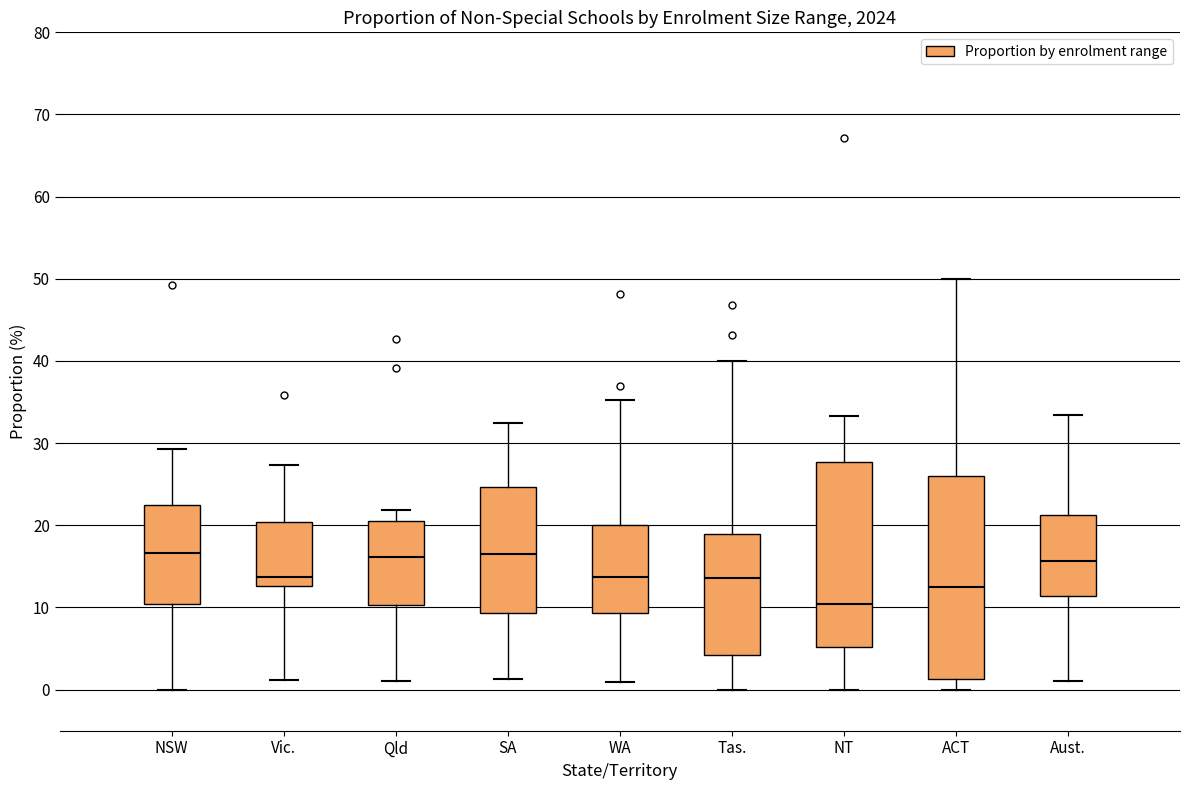

Comparing the boxes themselves (not the whiskers), which one is the tallest?

ACT